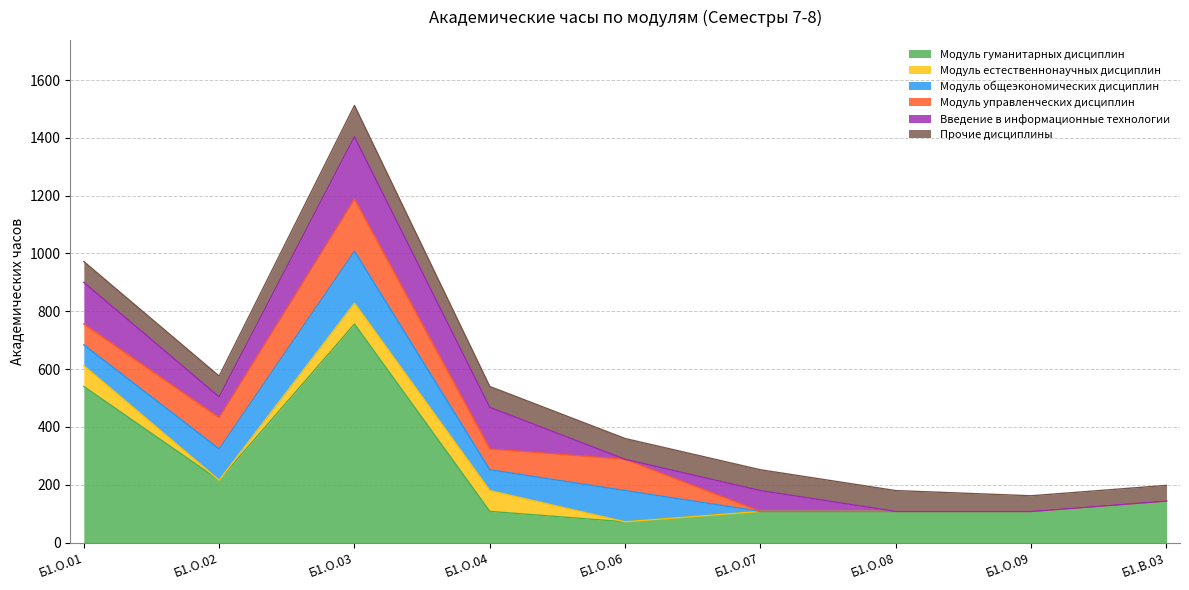

Which series ends up on top after the final intersection of Введение в информационные технологии and Модуль гуманитарных дисциплин?

Модуль гуманитарных дисциплин